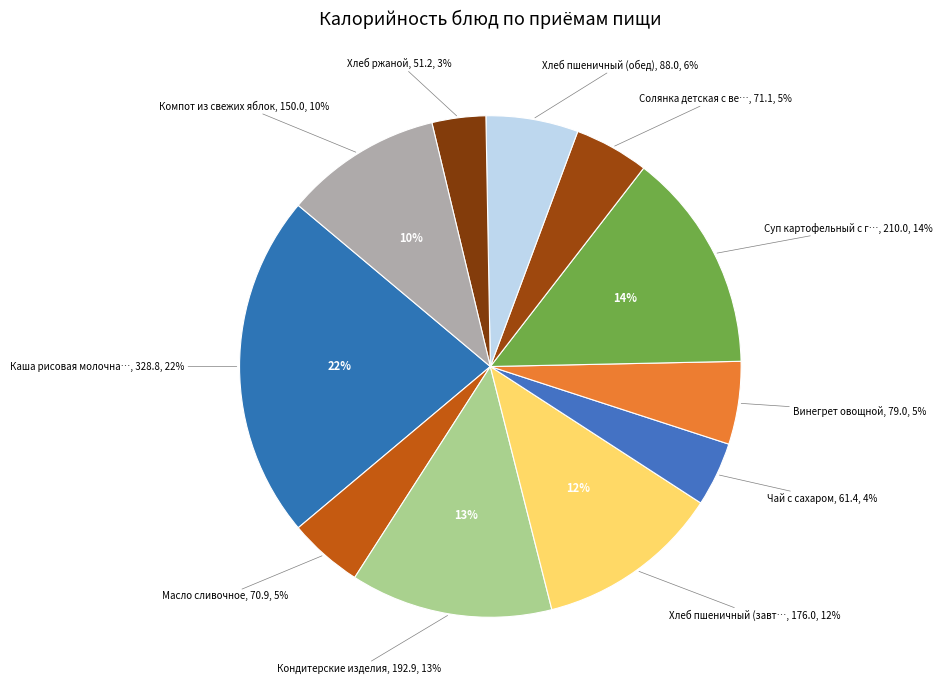

What is the ratio of the value at Винегрет овощной to the value at Масло сливочное?

1.1